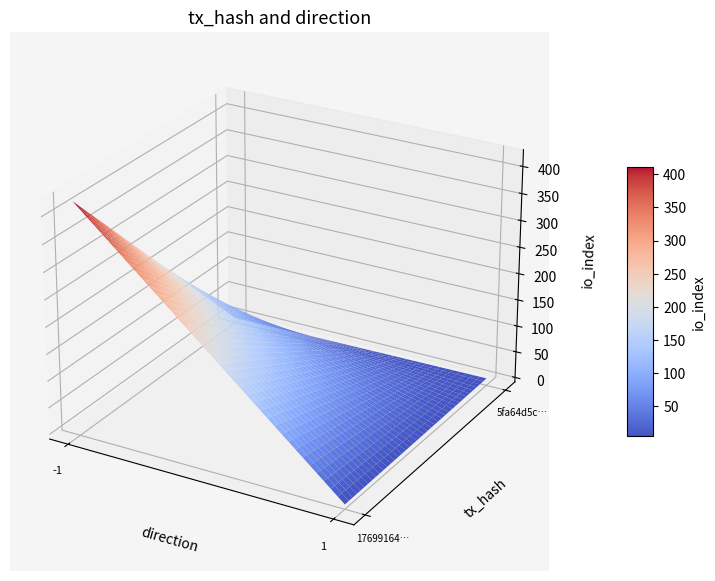

What is the approximate value of 5fa64d5c907941f0c53c9784e9df12c6f0c7400 at direction?

1